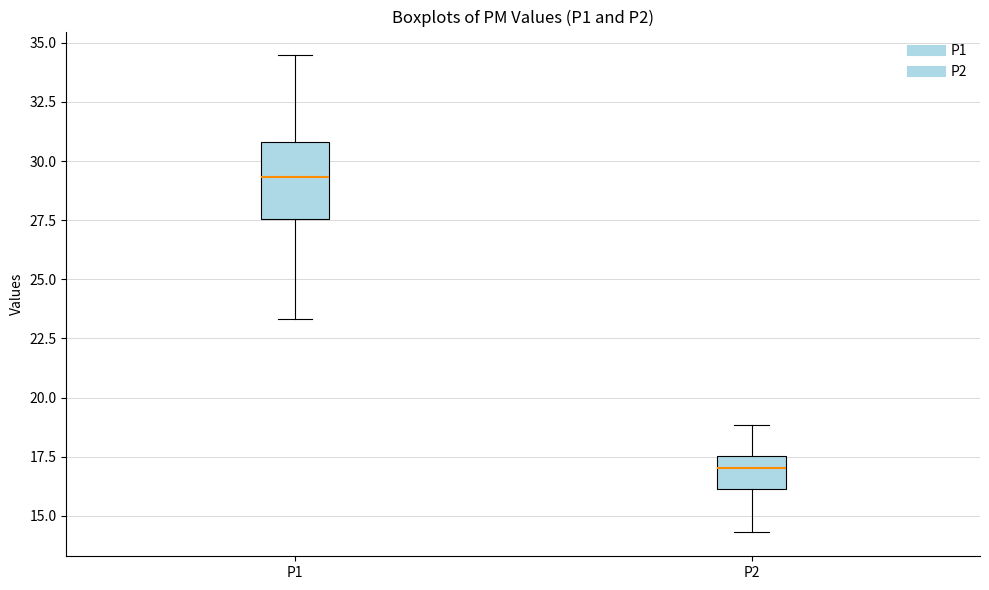

Reading left to right, transcribe this box plot: for each box, give where its median line is, the range the box spans, and where its two whiskers end, as read against the y-axis. The values are not printed on the chart, so give them approximately, as read against the axis.

P1: median 29.5, box 27.5 to 31.0, whiskers 23.5 to 34.5
P2: median 17.0, box 16.0 to 17.5, whiskers 14.5 to 19.0